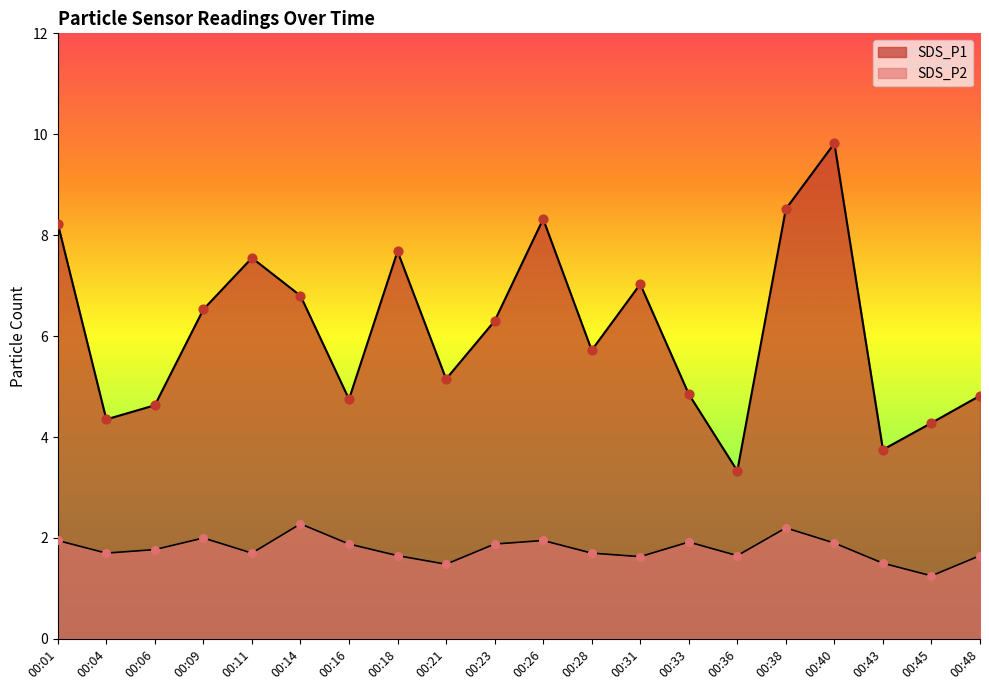

Which series has the widest spread of Y values?

SDS_P1